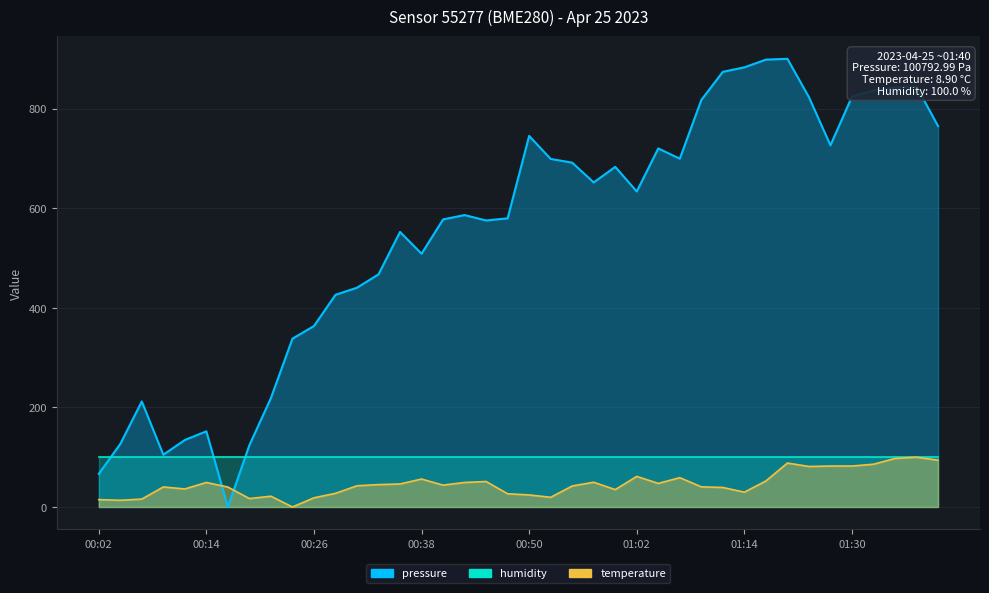

Where do temperature and pressure first cross each other?

00:14 and 00:16